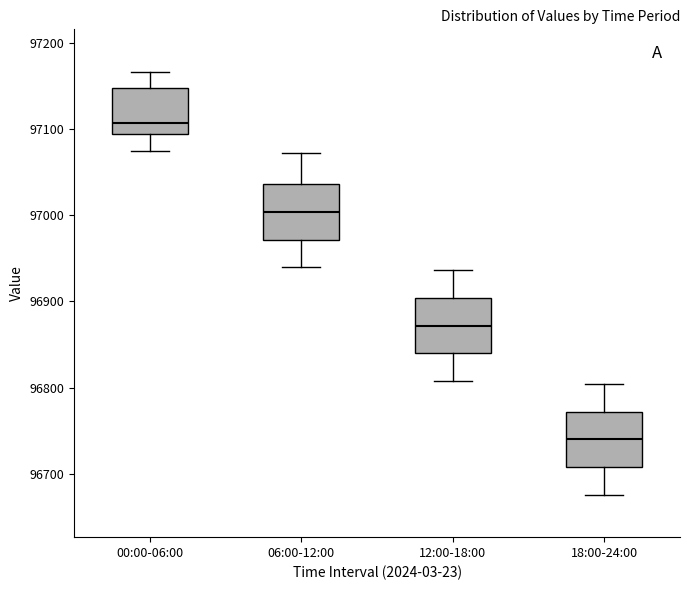

Reading left to right, read every box against the y-axis: the position of its median line, the range the box covers, and the ends of its whiskers. The values are not printed on the chart, so give them approximately, as read against the axis.

00:00-06:00: median 97110, box 97090 to 97150, whiskers 97070 to 97170
06:00-12:00: median 97000, box 96970 to 97040, whiskers 96940 to 97070
12:00-18:00: median 96870, box 96840 to 96900, whiskers 96810 to 96940
18:00-24:00: median 96740, box 96710 to 96770, whiskers 96680 to 96800